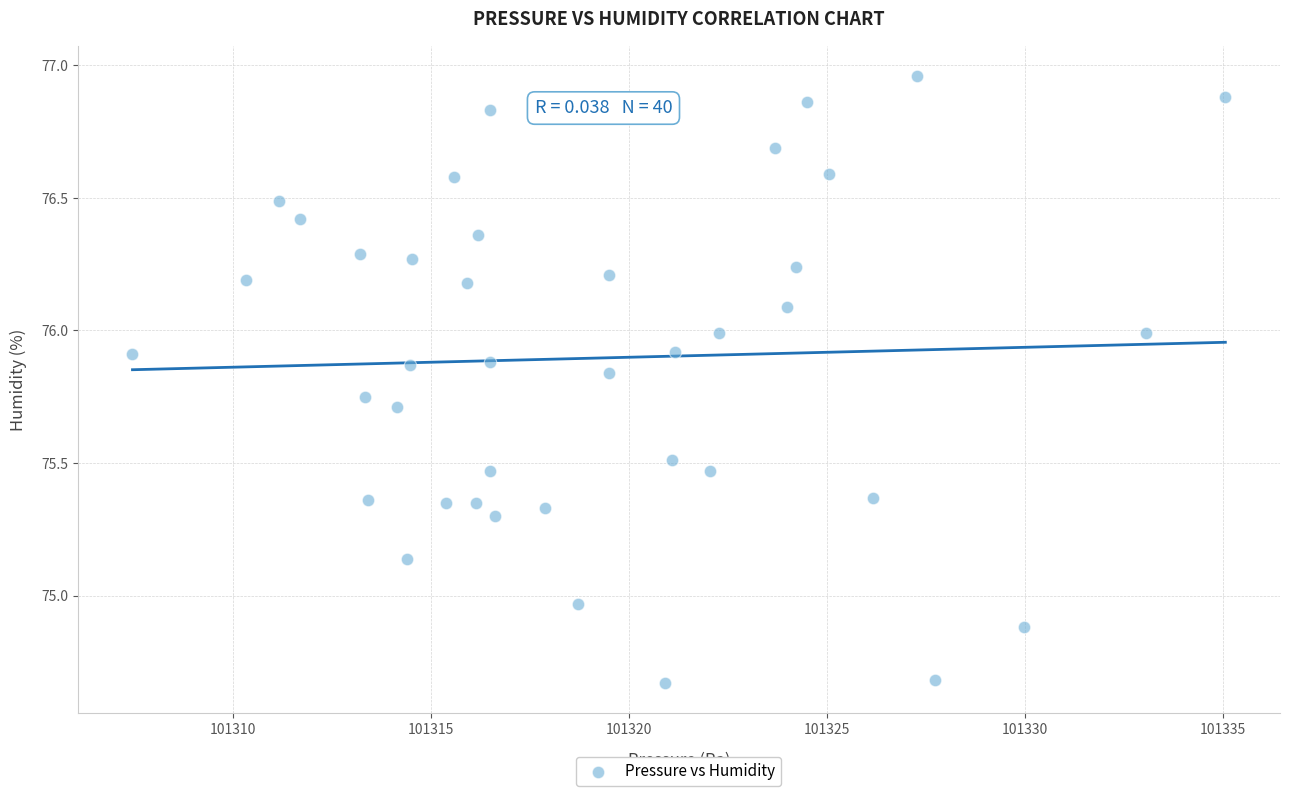

What is the range of Y values (max minus min)?

2.3